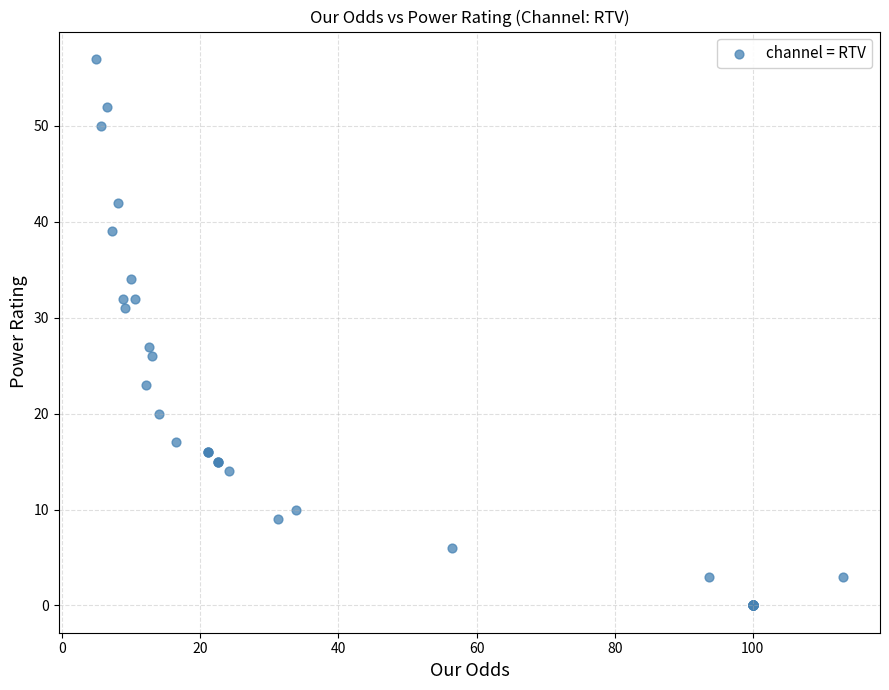

What Y value in the scatter plot is closest to 28?

27